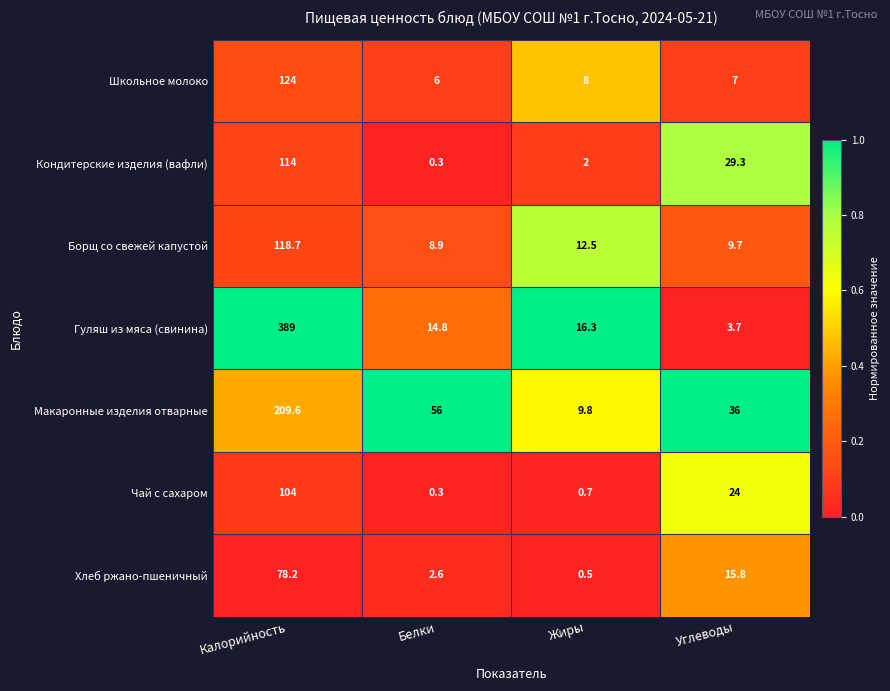

What is the difference between the maximum and minimum values in the Чай с сахаром series?

103.7